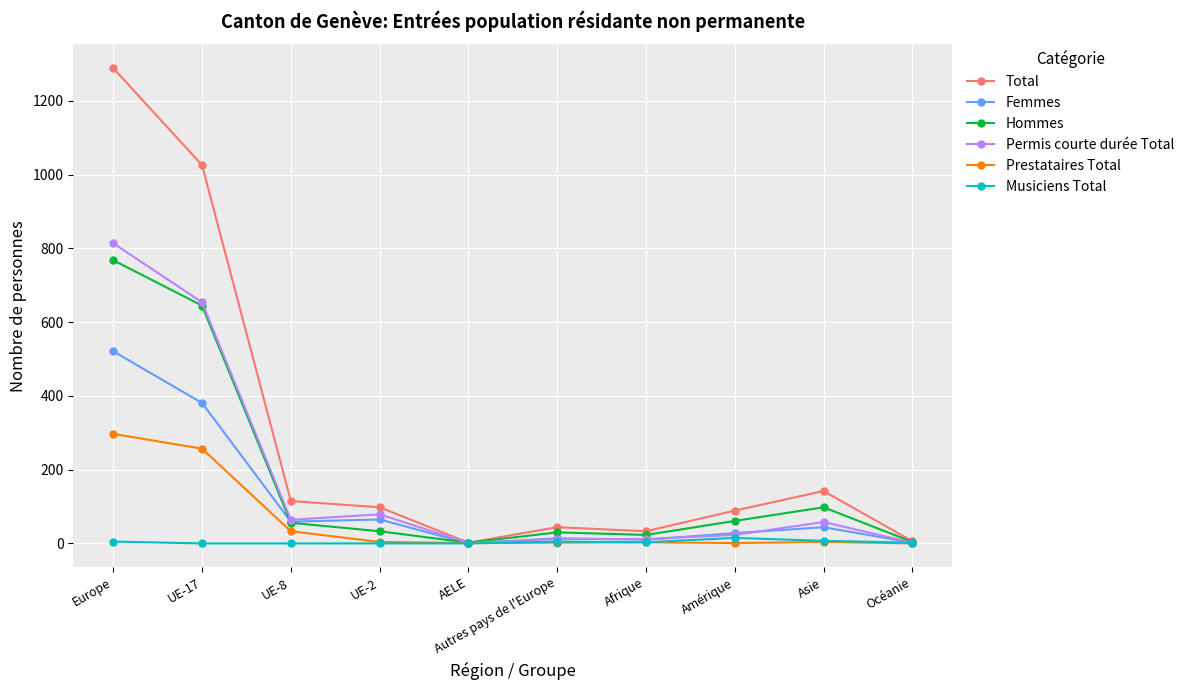

What is the difference between the highest and lowest values at UE-17?

1026